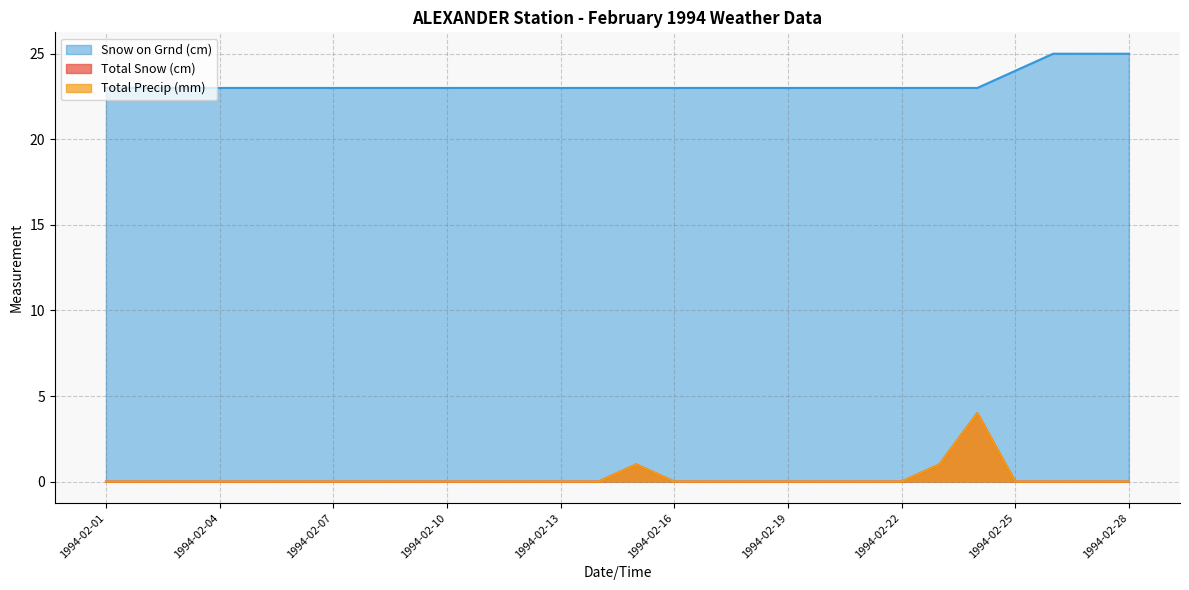

What are all the series names shown in the legend?

Total Snow (cm), Total Precip (mm), Snow on Grnd (cm)